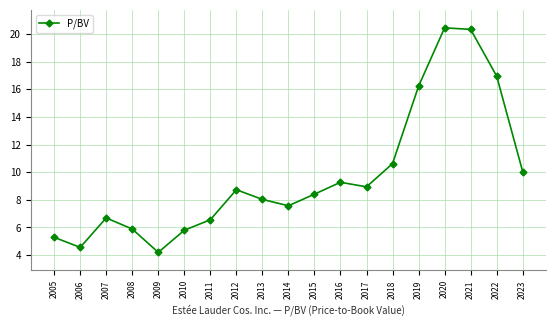

What is the minimum value shown in the chart?

4.2